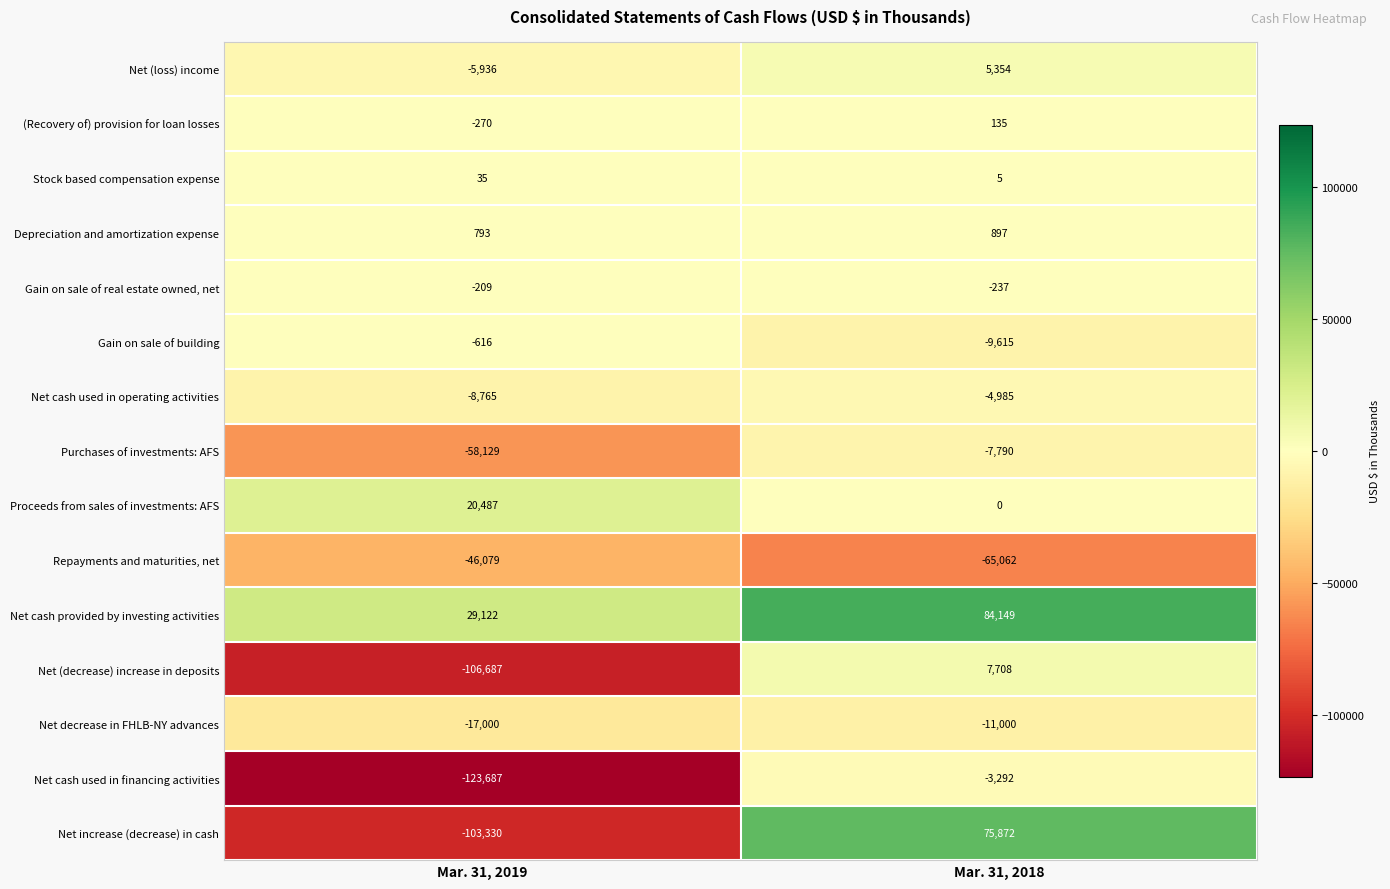

What is the sum of all Net cash used in financing activities values?

-126979